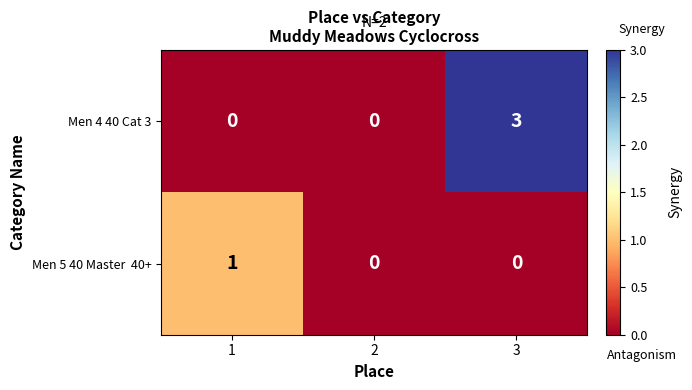

At which category is the sum across all series the highest?

3